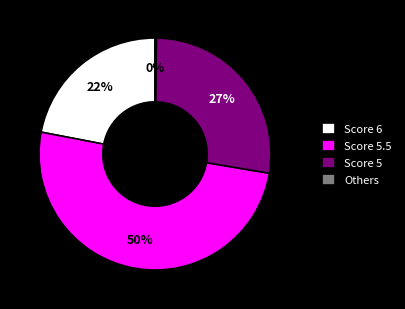

What is the largest slice in the pie chart?

Score 5.5